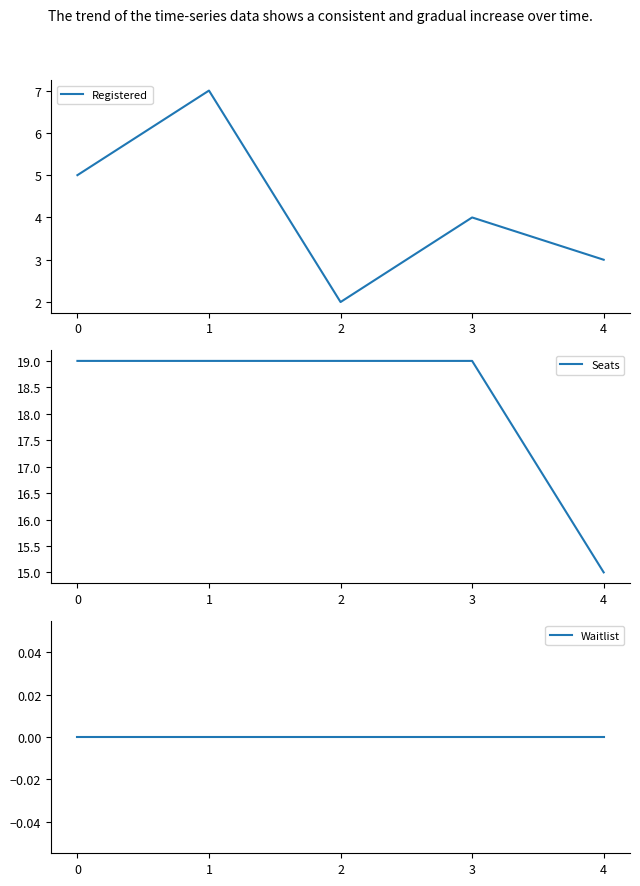

Reading left to right, extract all data points from this chart.

Registered: 0=5	1=7	2=2	3=4	4=3
Seats: 0=19	1=19	2=19	3=19	4=15
Waitlist: 0=0	1=0	2=0	3=0	4=0